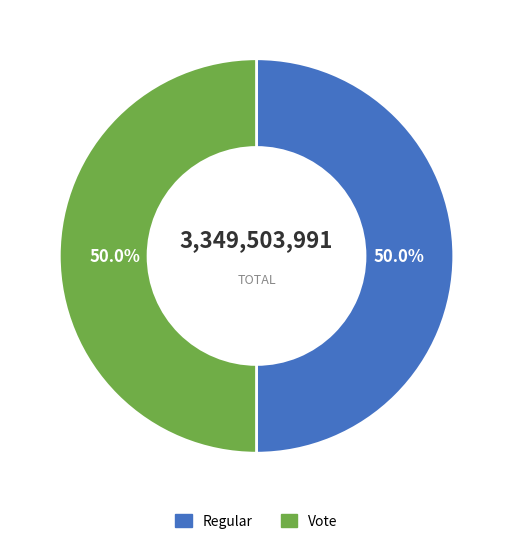

What is the ratio of the value at Regular to the value at Vote?

1.0